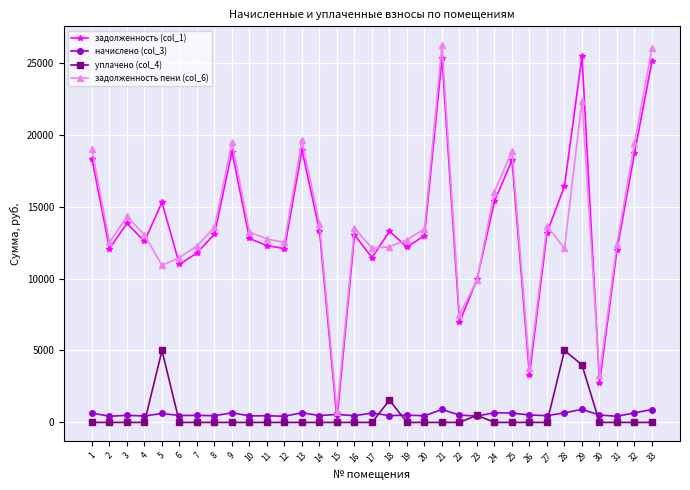

What is the sum of the начислено (col_3) values at 13 and 16?

1136.6